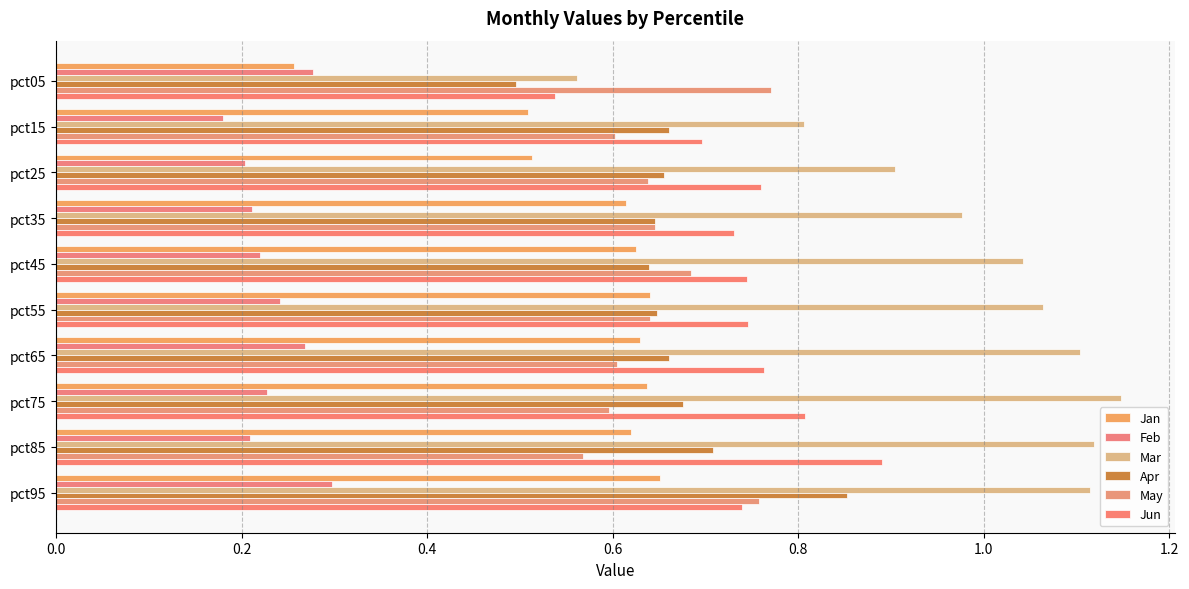

Which series has the largest total across all categories?

Mar